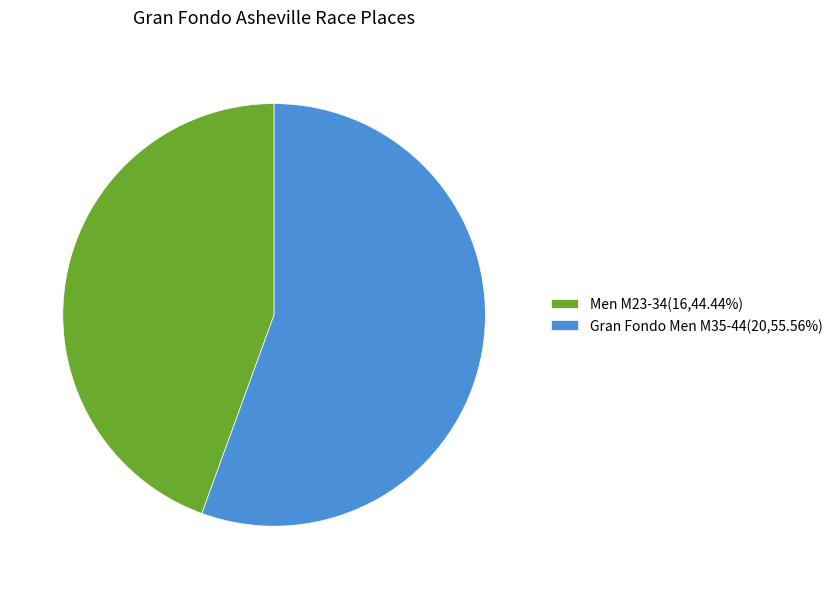

Which category accounts for the majority?

Gran Fondo Men M35-44